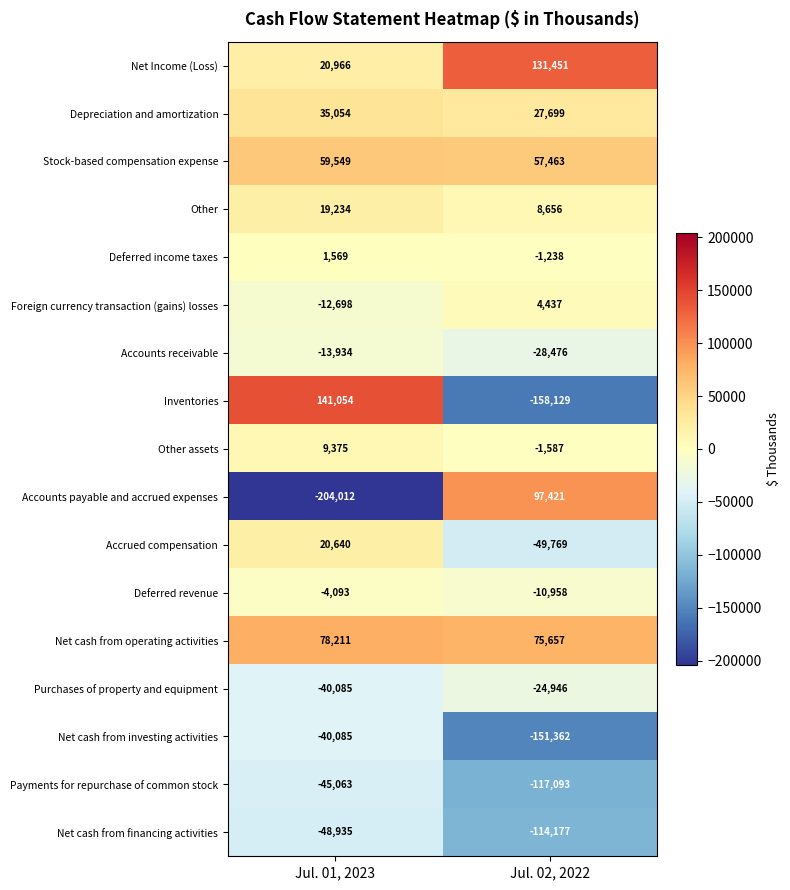

Which series has the largest range (max minus min)?

Accounts payable and accrued expenses